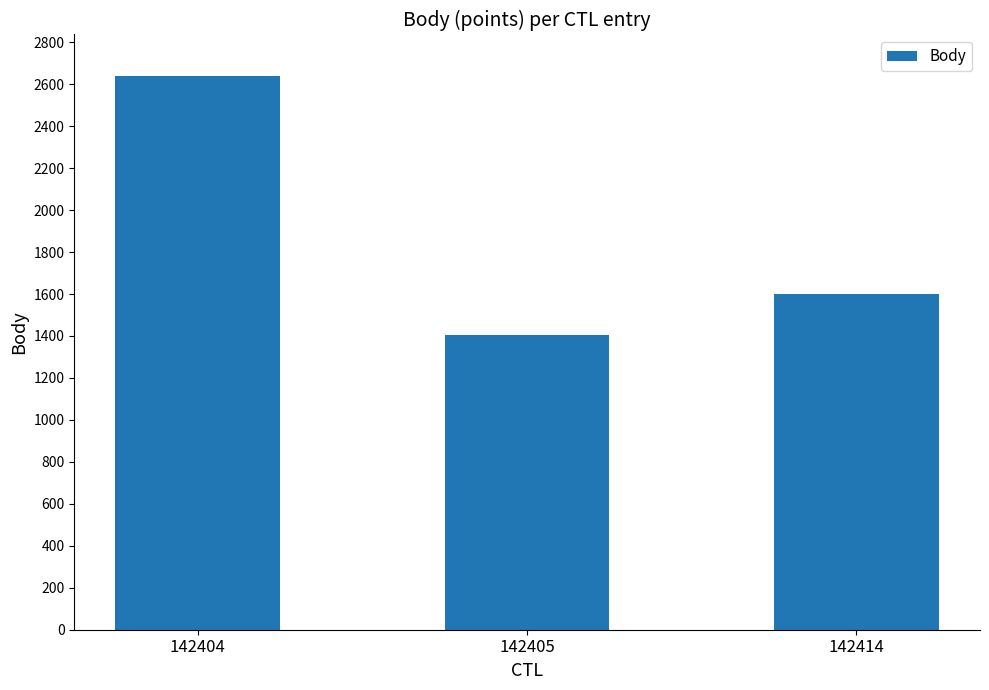

Approximately how many times larger is the value at 142405 compared to 142414?

0.9